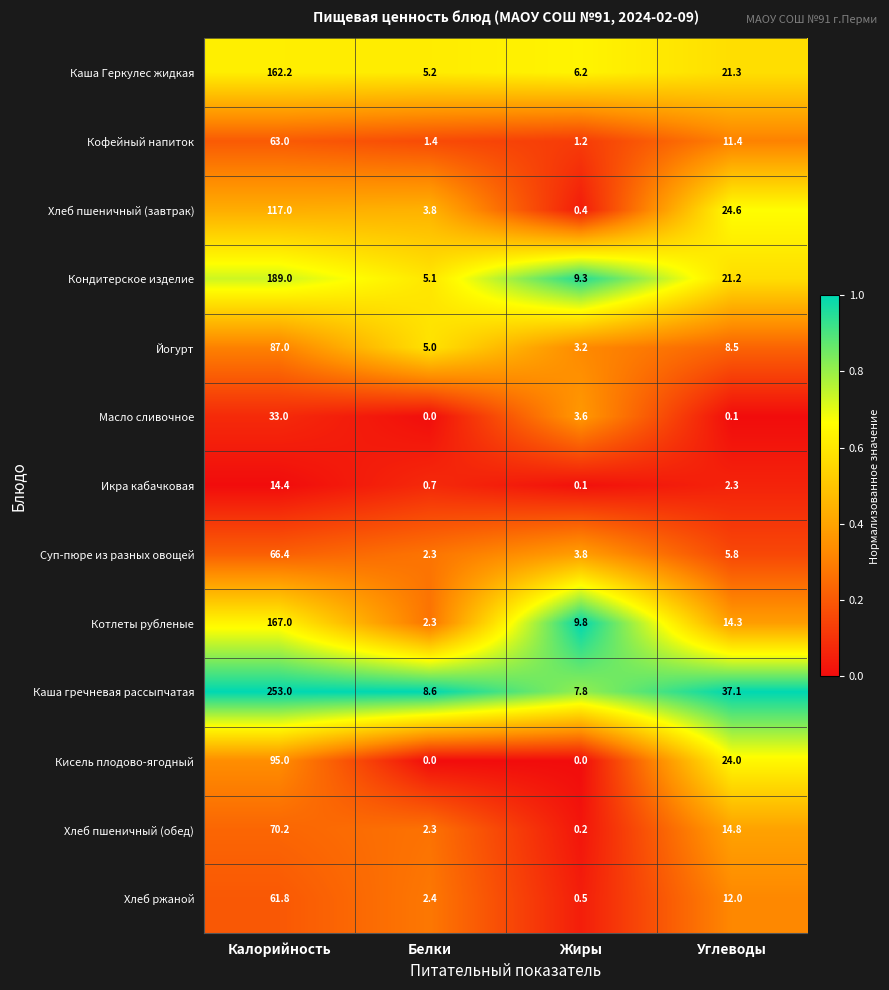

True or false: Каша гречневая рассыпчатая has a value of 253.0 at Калорийность.

True